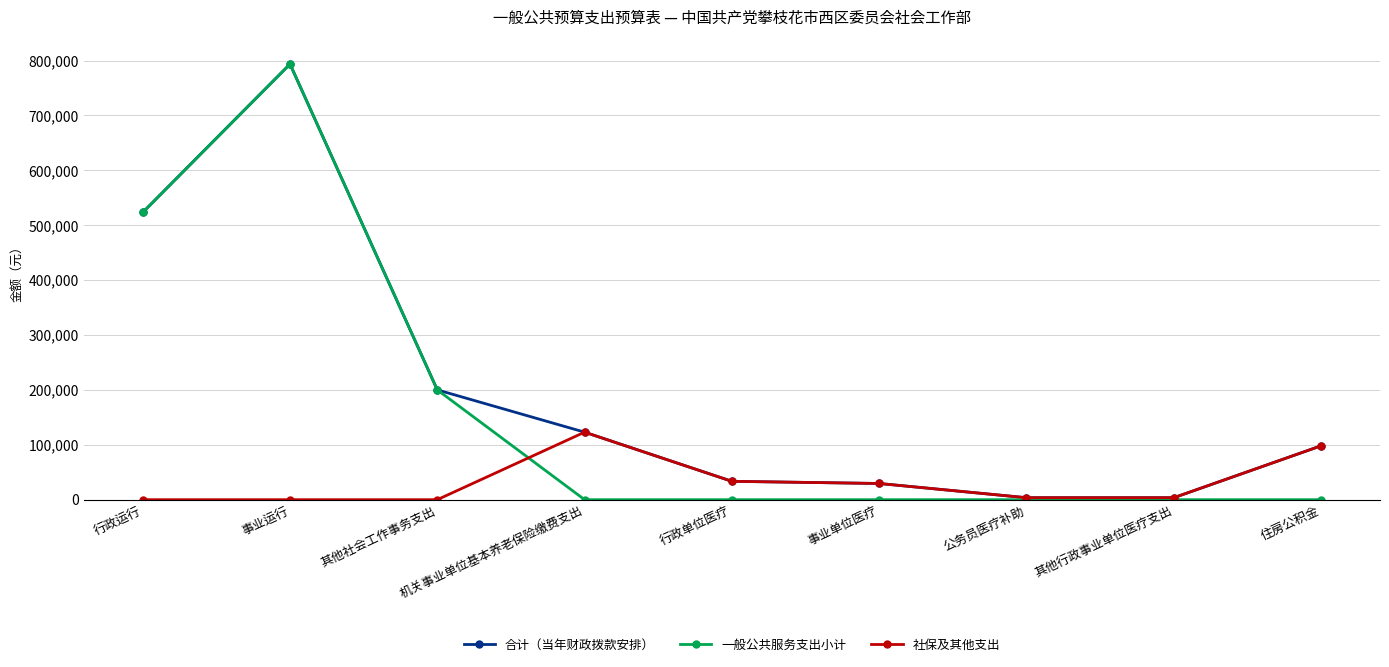

At how many categories does at least one series exceed 519574?

2